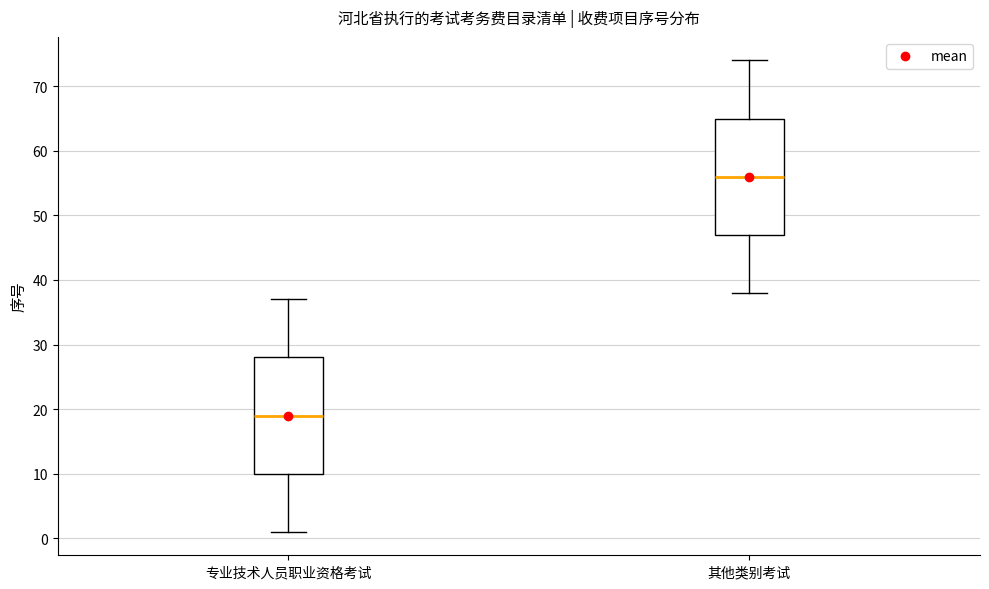

Reading left to right, transcribe this box plot: for each box, give where its median line is, the range the box spans, and where its two whiskers end, as read against the y-axis. The values are not printed on the chart, so give them approximately, as read against the axis.

专业技术人员职业资格考试: median 19, box 10 to 28, whiskers 1 to 37
其他类别考试: median 56, box 47 to 65, whiskers 38 to 74